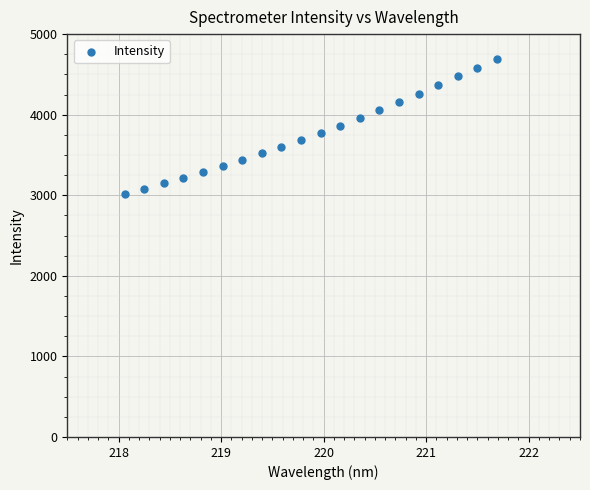

What is the range of X values (max minus min)?

3.6